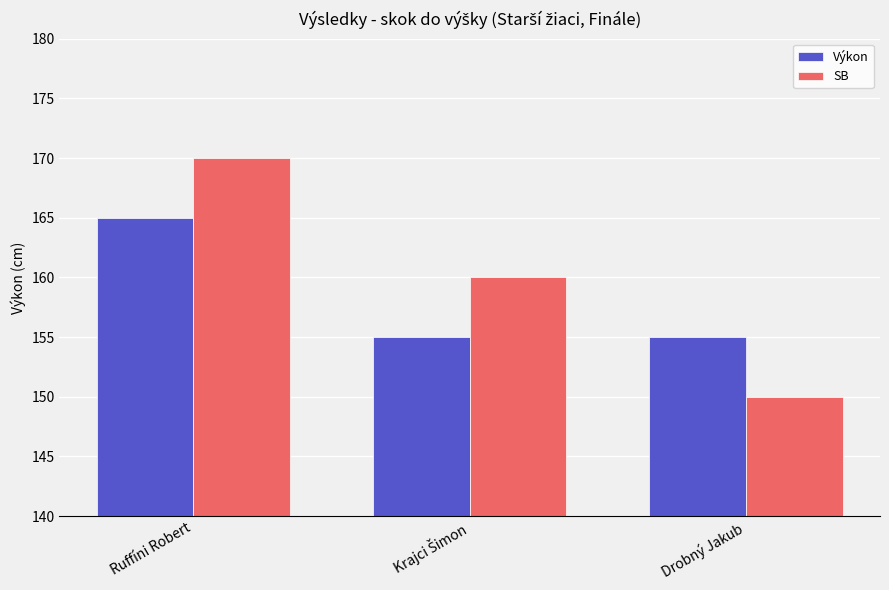

Rank the series by their average value, from highest to lowest.

SB, Výkon